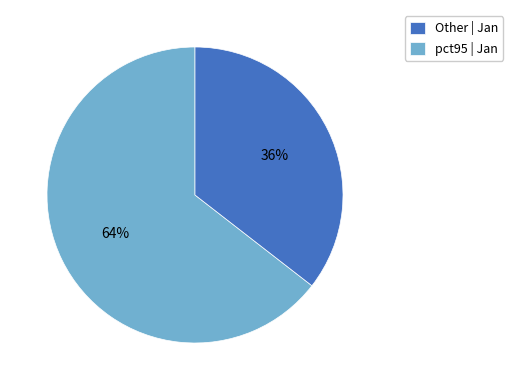

Is there a majority slice in this chart?

Yes